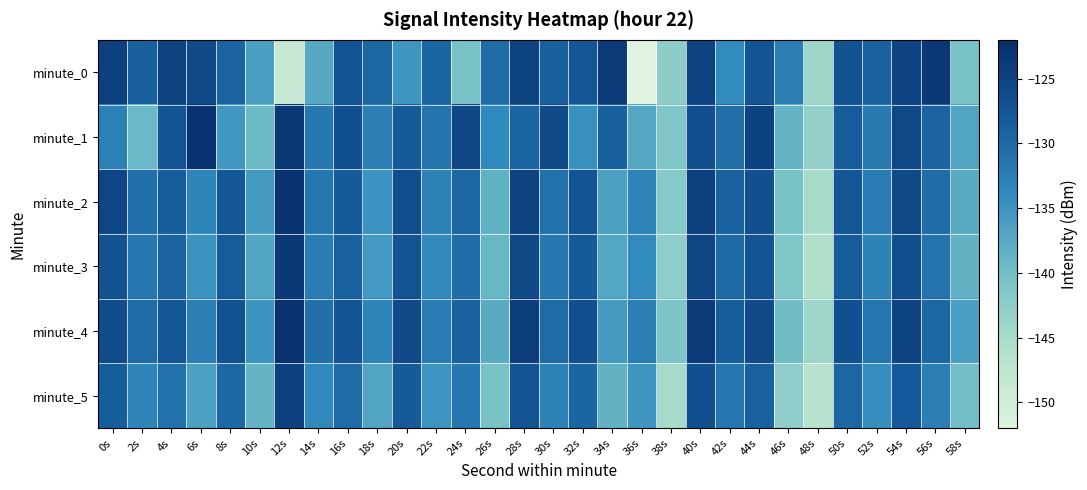

Reading left to right, transcribe all the data shown in this chart.

minute_0: 0s=-124.7	2s=-128.7	4s=-125.0	6s=-126.1	8s=-129.3	10s=-136.2	12s=-148.5	14s=-137.4	16s=-127.4	18s=-129.5	20s=-135.0	22s=-129.4	24s=-140.6	26s=-130.2	28s=-125.0	30s=-128.7	32s=-127.5	34s=-124.0	36s=-152.0	38s=-142.5	40s=-125.0	42s=-133.9	44s=-127.5	46s=-132.3	48s=-144.2	50s=-127.0	52s=-129.1	54s=-125.3	56s=-123.5	58s=-140.5
minute_1: 0s=-132.6	2s=-139.3	4s=-127.4	6s=-122.7	8s=-135.3	10s=-139.5	12s=-123.4	14s=-131.7	16s=-126.8	18s=-132.5	20s=-128.3	22s=-131.2	24s=-125.6	26s=-133.8	28s=-129.4	30s=-126.1	32s=-134.5	34s=-128.7	36s=-137.2	38s=-141.3	40s=-126.8	42s=-130.5	44s=-124.9	46s=-138.6	48s=-143.2	50s=-128.4	52s=-131.9	54s=-125.7	56s=-129.3	58s=-136.8
minute_2: 0s=-125.3	2s=-130.7	4s=-128.5	6s=-133.2	8s=-127.8	10s=-135.6	12s=-122.9	14s=-131.4	16s=-128.2	18s=-134.7	20s=-126.5	22s=-132.8	24s=-129.6	26s=-138.3	28s=-125.1	30s=-130.9	32s=-127.3	34s=-136.4	36s=-133.1	38s=-141.8	40s=-124.6	42s=-129.2	44s=-126.7	46s=-140.5	48s=-144.9	50s=-127.6	52s=-132.1	54s=-125.9	56s=-130.3	58s=-137.7
minute_3: 0s=-127.1	2s=-131.6	4s=-129.3	6s=-134.8	8s=-128.4	10s=-136.9	12s=-123.7	14s=-132.2	16s=-129.0	18s=-135.5	20s=-127.3	22s=-133.6	24s=-130.4	26s=-139.1	28s=-125.9	30s=-131.7	32s=-128.1	34s=-137.2	36s=-133.9	38s=-142.6	40s=-125.4	42s=-130.0	44s=-127.5	46s=-141.3	48s=-145.7	50s=-128.4	52s=-132.9	54s=-126.7	56s=-131.1	58s=-138.5
minute_4: 0s=-126.2	2s=-130.1	4s=-127.8	6s=-132.5	8s=-127.0	10s=-134.8	12s=-122.5	14s=-130.7	16s=-127.5	18s=-133.2	20s=-125.8	22s=-132.1	24s=-128.9	26s=-137.6	28s=-124.4	30s=-130.2	32s=-126.6	34s=-135.7	36s=-132.4	38s=-141.1	40s=-123.9	42s=-128.5	44s=-126.0	46s=-139.8	48s=-144.2	50s=-126.9	52s=-131.4	54s=-125.2	56s=-129.6	58s=-136.2
minute_5: 0s=-128.5	2s=-133.2	4s=-130.9	6s=-136.4	8s=-129.8	10s=-138.7	12s=-124.6	14s=-133.5	16s=-130.1	18s=-136.8	20s=-128.2	22s=-134.9	24s=-131.7	26s=-140.4	28s=-127.2	30s=-133.0	32s=-129.4	34s=-138.5	36s=-135.2	38s=-144.9	40s=-126.7	42s=-131.3	44s=-128.8	46s=-142.6	48s=-147.0	50s=-129.7	52s=-134.2	54s=-128.0	56s=-132.4	58s=-139.9